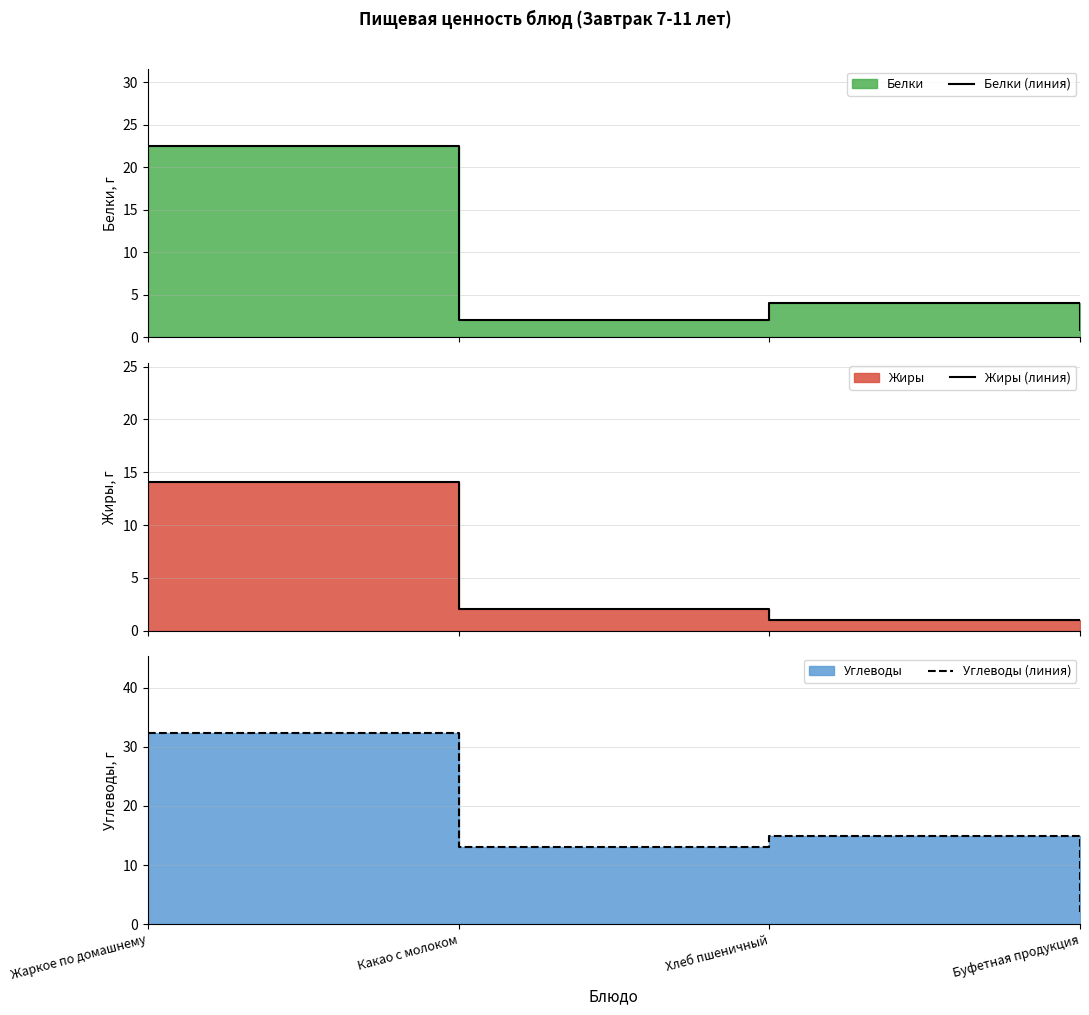

Is the value of Жиры (линия) at Какао с молоком greater than the value of Углеводы (линия) at Хлеб пшеничный?

No